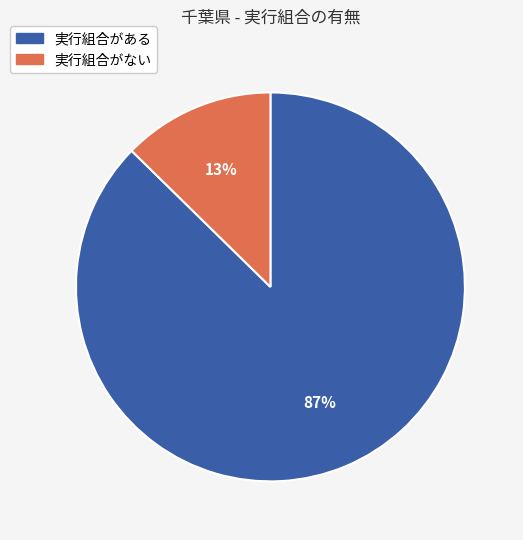

To the nearest percent, what is the average slice percentage?

50%